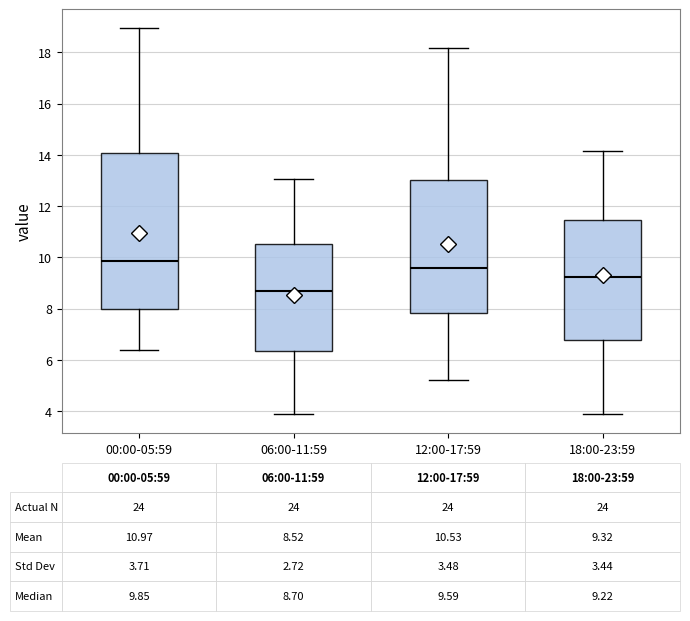

Which box's median line is the highest?

00:00-05:59